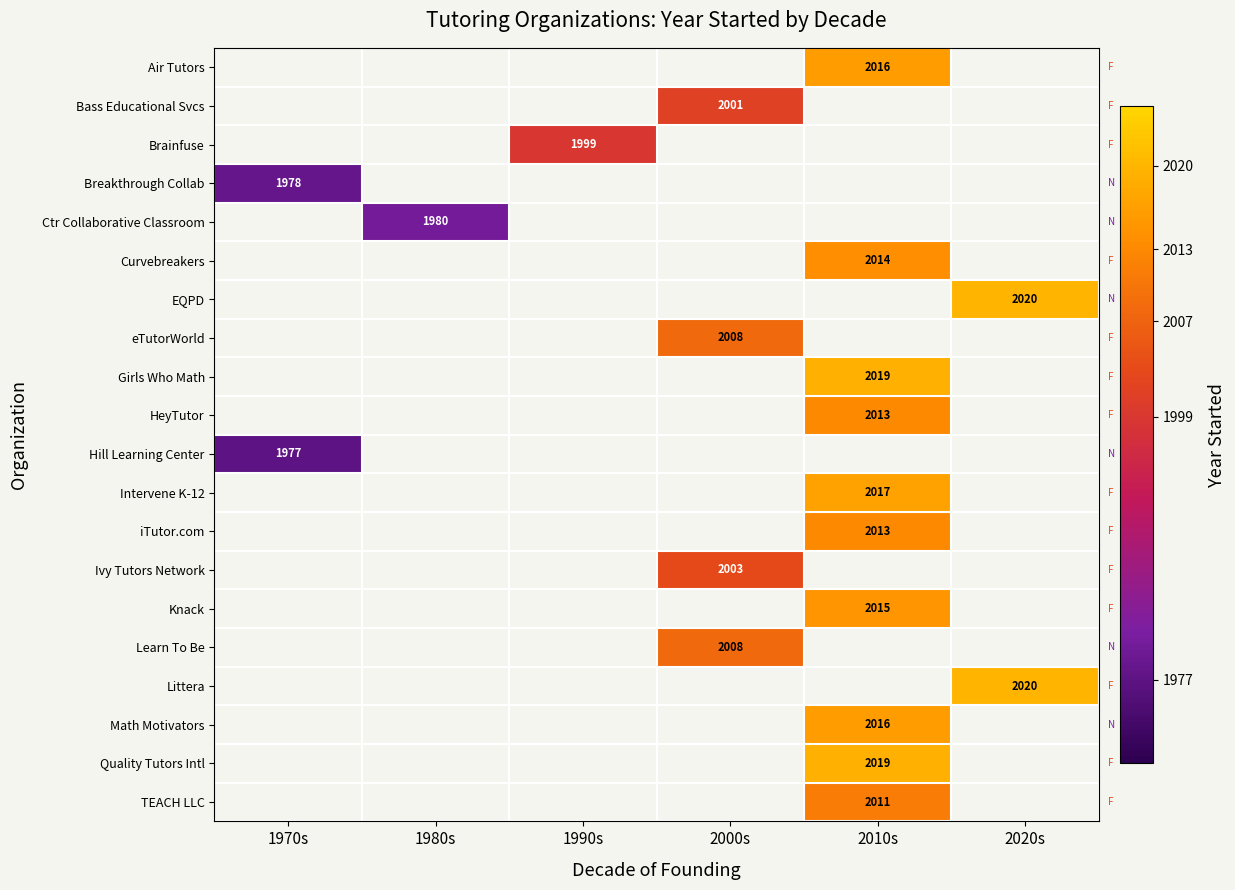

The Knack series shows 573 at 2010s. True or false?

False